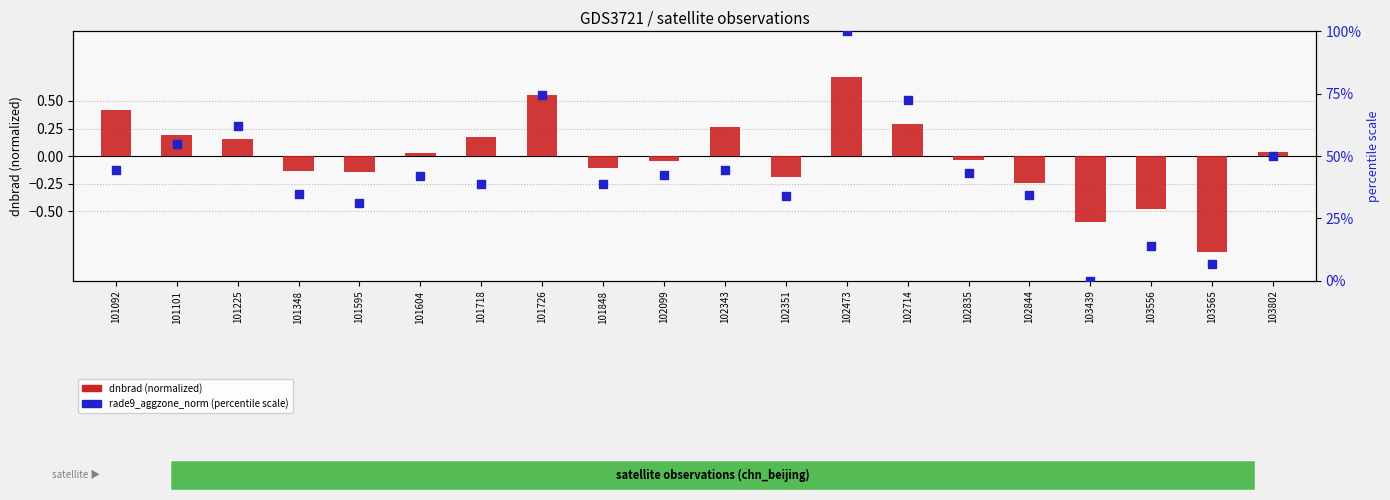

At which category is the sum across all series the highest?

102473